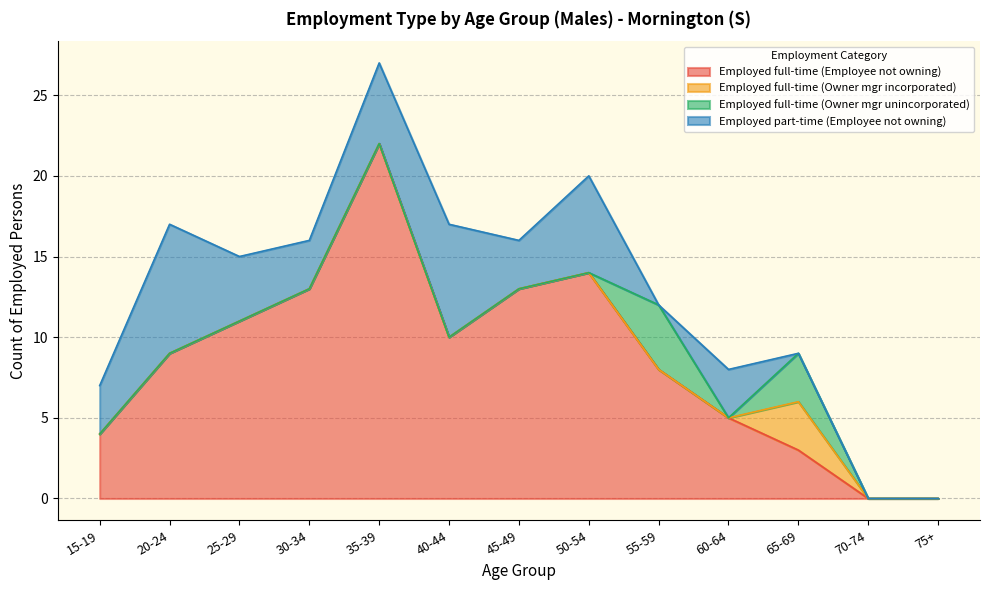

True or false: Employed full-time (Employee not owning) has a value of 10 at 40-44.

True